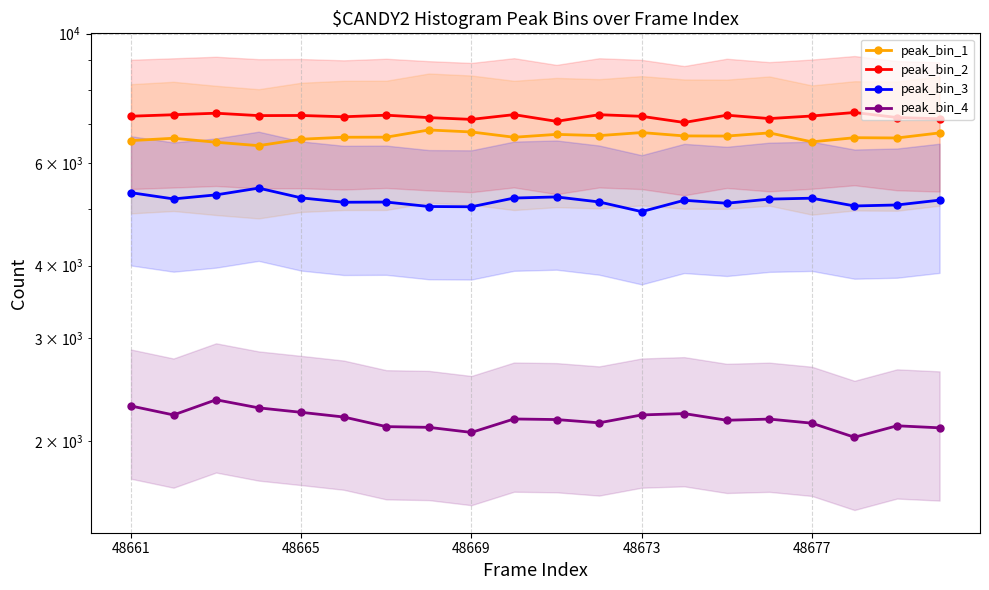

What is the lowest value of the peak_bin_2 series?

7041